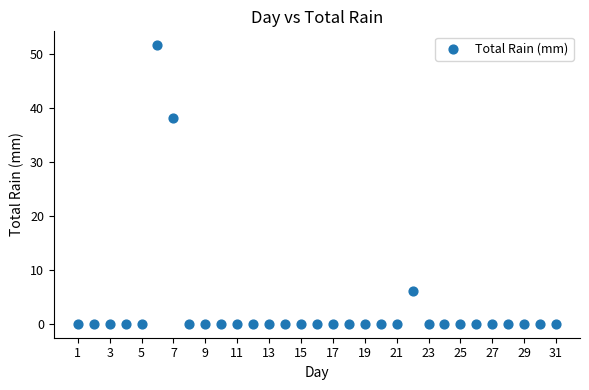

What is the range of Y values (max minus min)?

51.6